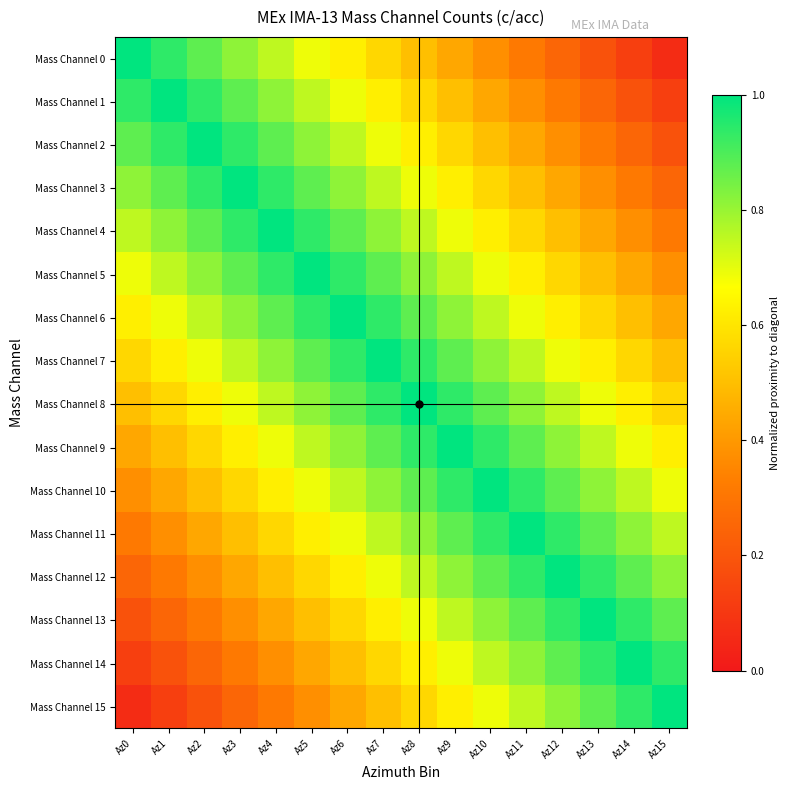

What is the difference between the highest and lowest values at Az8?

0.5